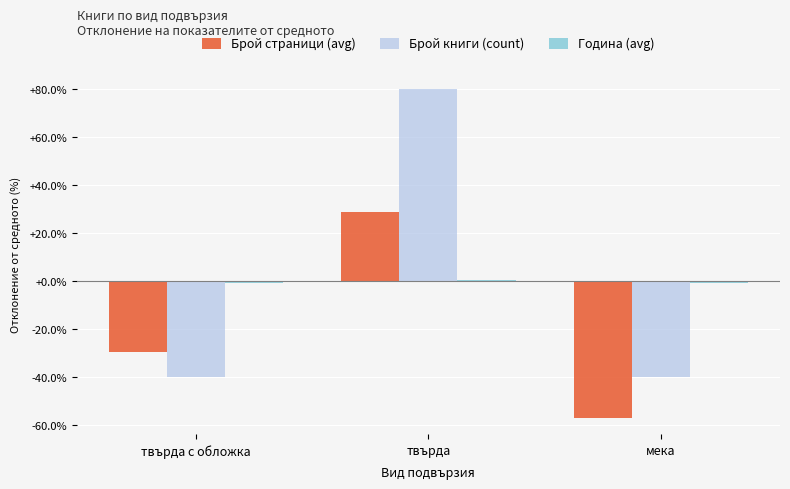

At which category is the sum across all series the highest?

твърда